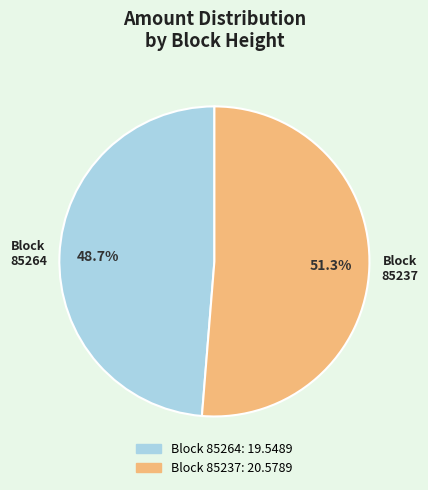

How many slices are in this pie chart?

2